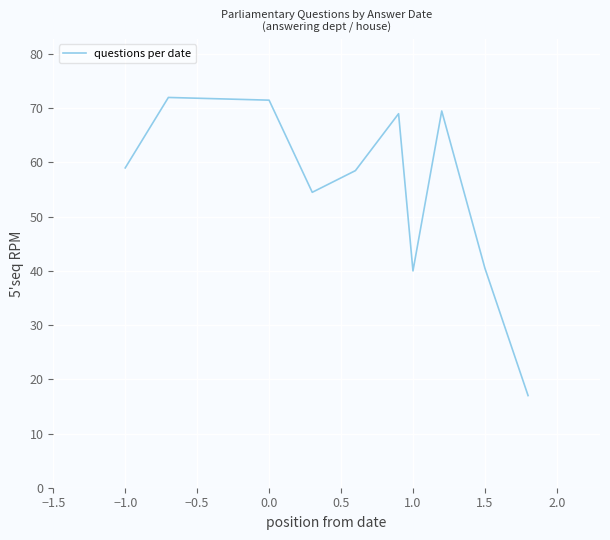

Reading right to left, transcribe all the data shown in this chart.

17.0	40.5	69.5	40.0	69.0	58.5	54.5	71.5	72.0	59.0